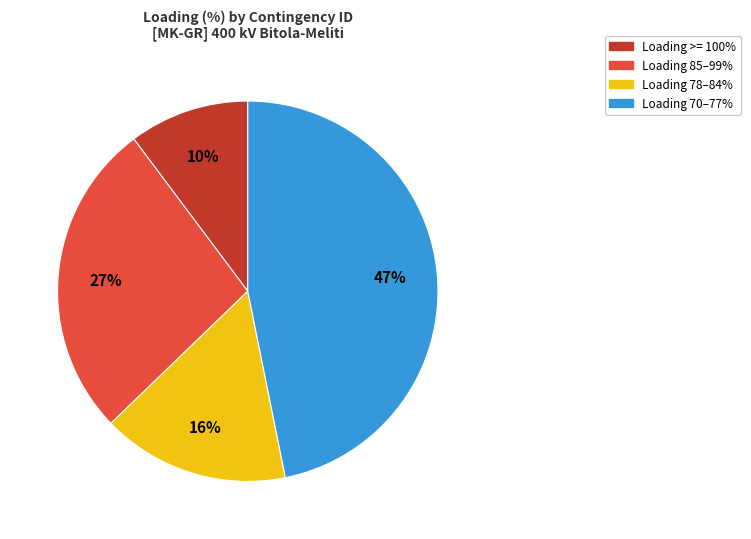

To the nearest percent, what is the difference between the largest and smallest slice percentages?

37%